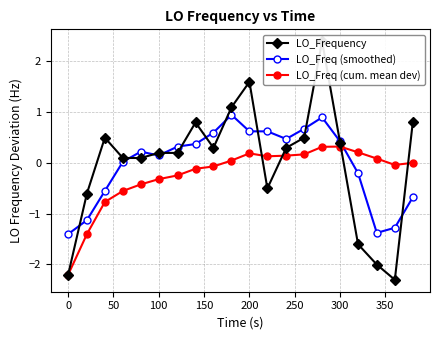

How many times do LO_Freq (cum. mean dev) and LO_Freq (smoothed) cross each other?

1